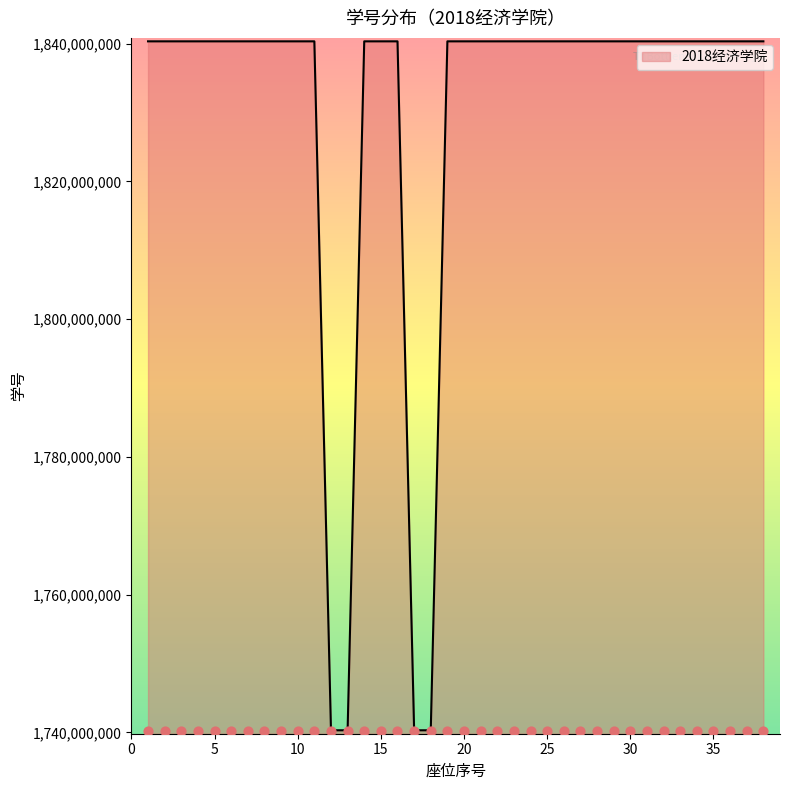

Between 20 and 37, which is larger?

37